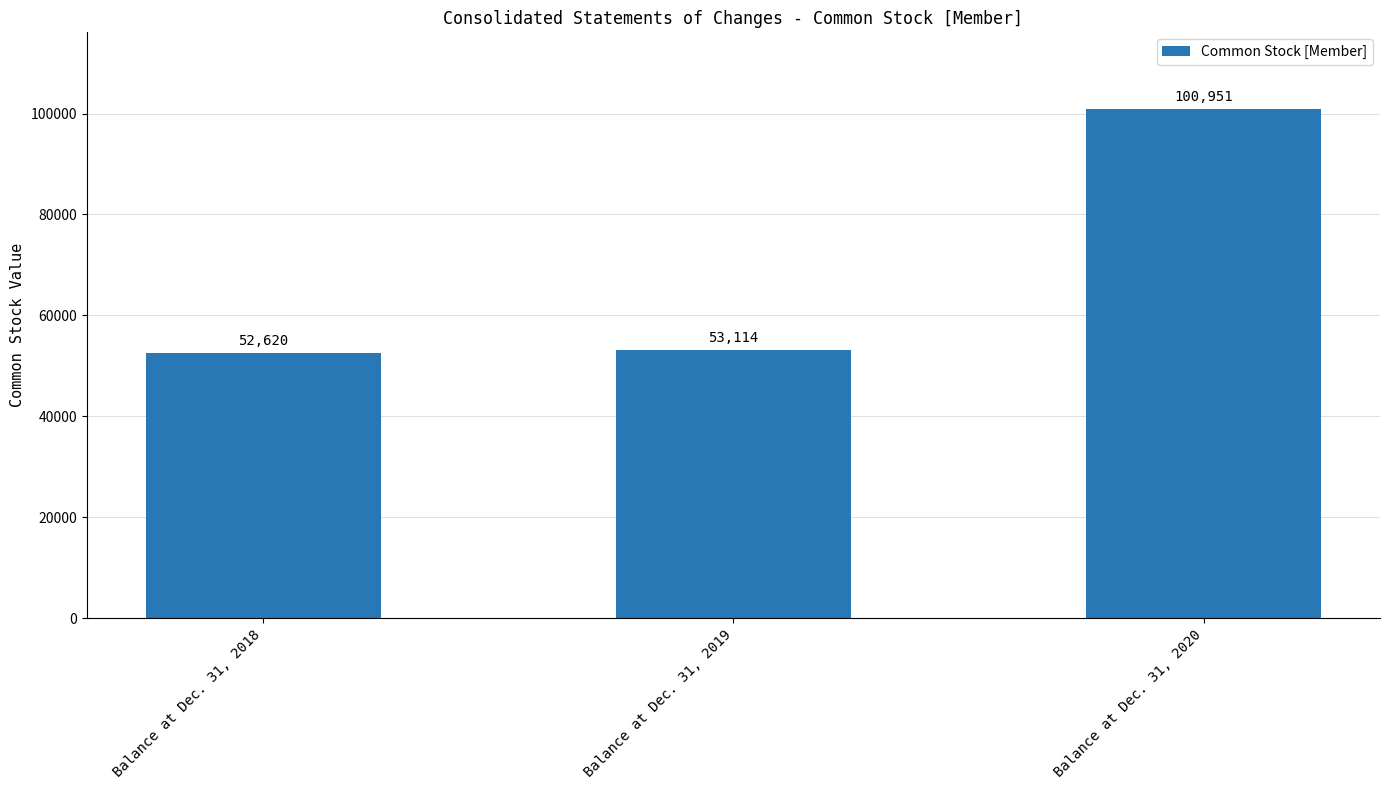

How many bars are there in total?

3